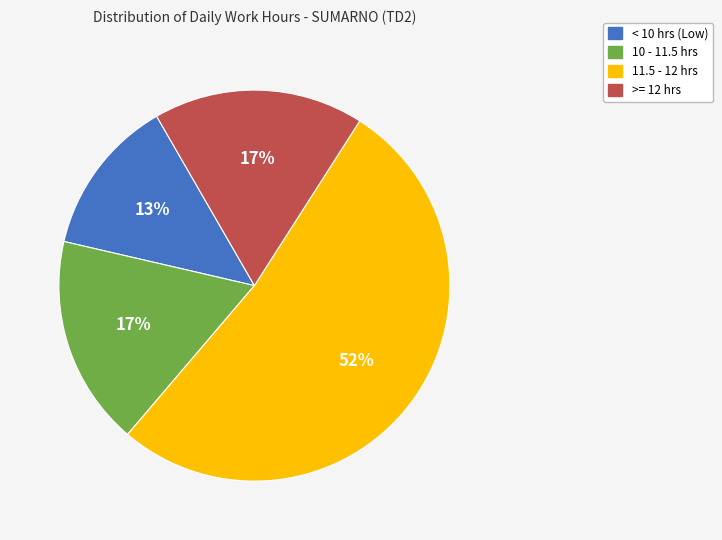

To the nearest percent, what percentage of the pie is < 10 hrs (Low)?

13%